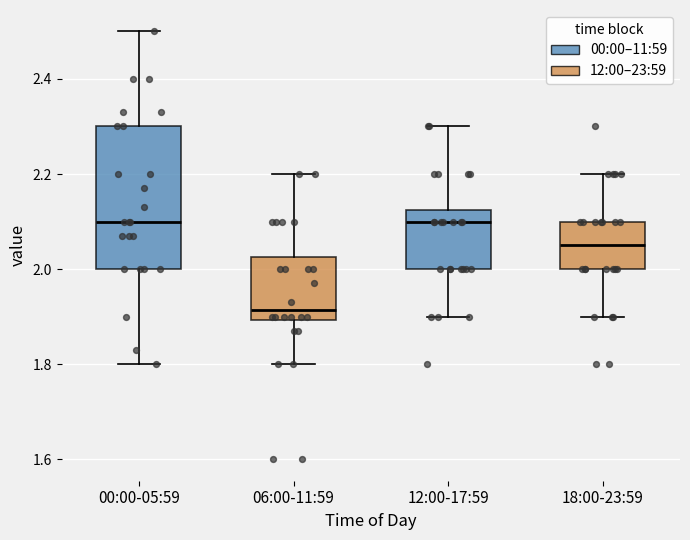

Reading left to right, transcribe this box plot: for each box, give where its median line is, the range the box spans, and where its two whiskers end, as read against the y-axis. The values are not printed on the chart, so give them approximately, as read against the axis.

00:00-05:59: median 2.10, box 2.00 to 2.30, whiskers 1.80 to 2.50
06:00-11:59: median 1.92, box 1.90 to 2.02, whiskers 1.80 to 2.20
12:00-17:59: median 2.10, box 2.00 to 2.12, whiskers 1.90 to 2.30
18:00-23:59: median 2.06, box 2.00 to 2.10, whiskers 1.90 to 2.20